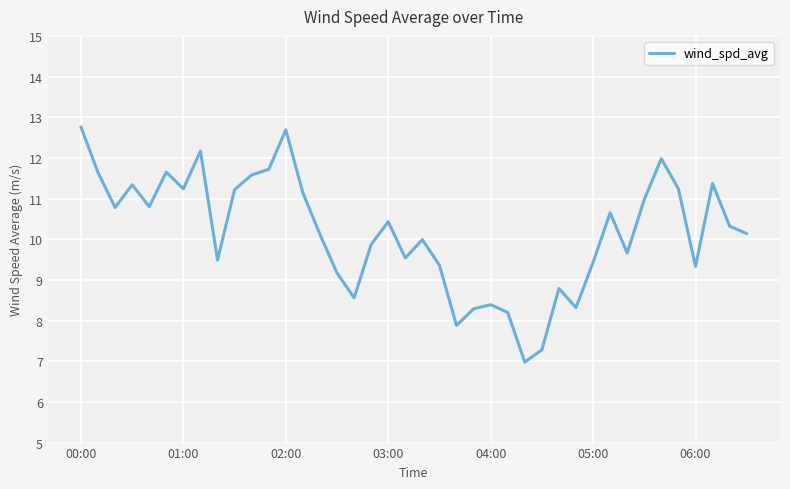

What is the difference between the maximum and second lowest values?

5.5